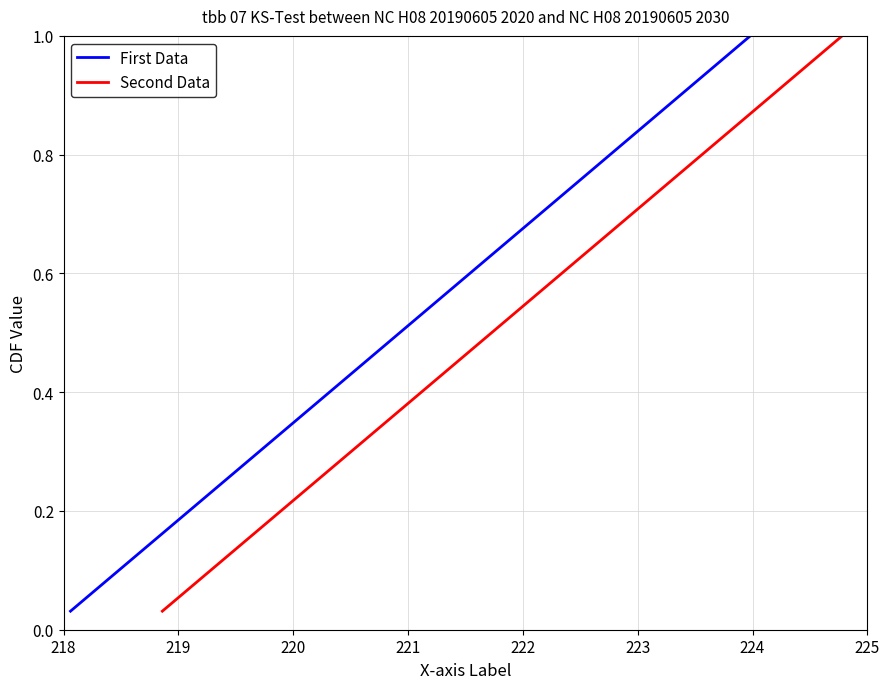

True or false: First Data and Second Data intersect in this chart.

False